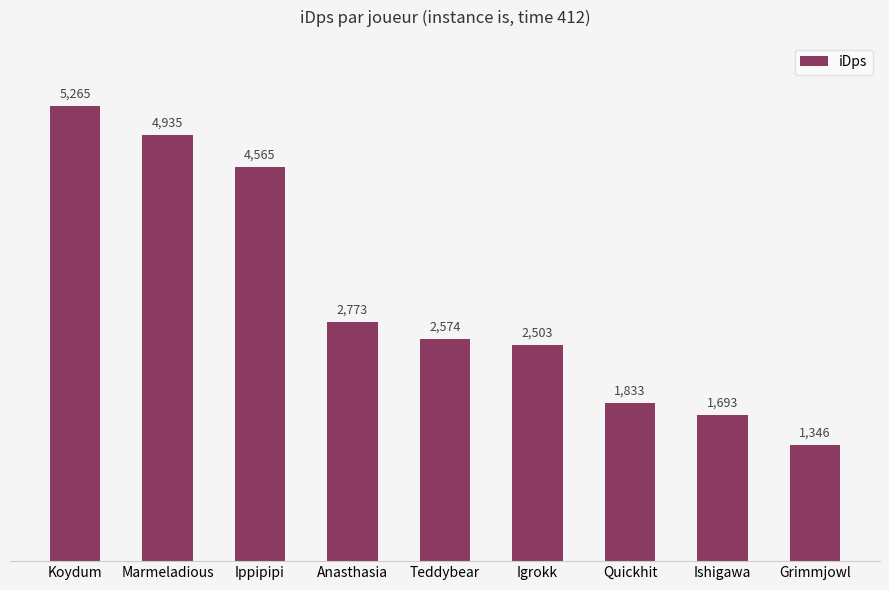

What is the label of the 9th bar from the left?

Grimmjowl